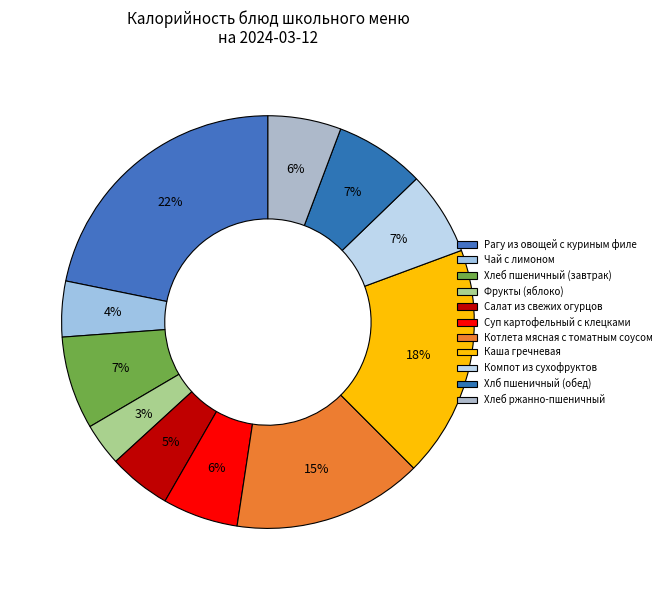

How many slices are in this pie chart?

11